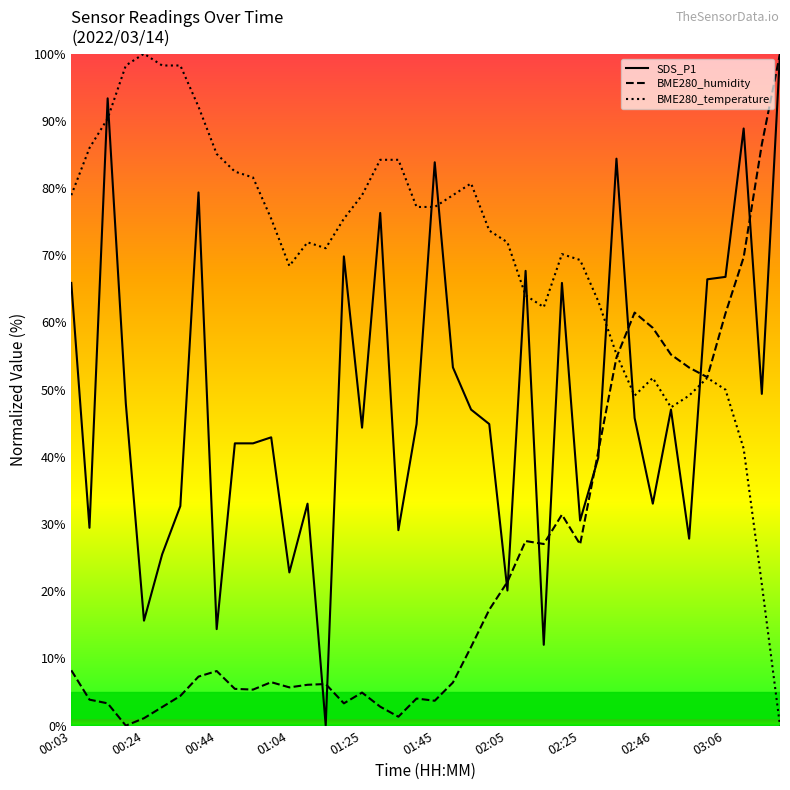

Is this an area chart (filled region under the line)?

No